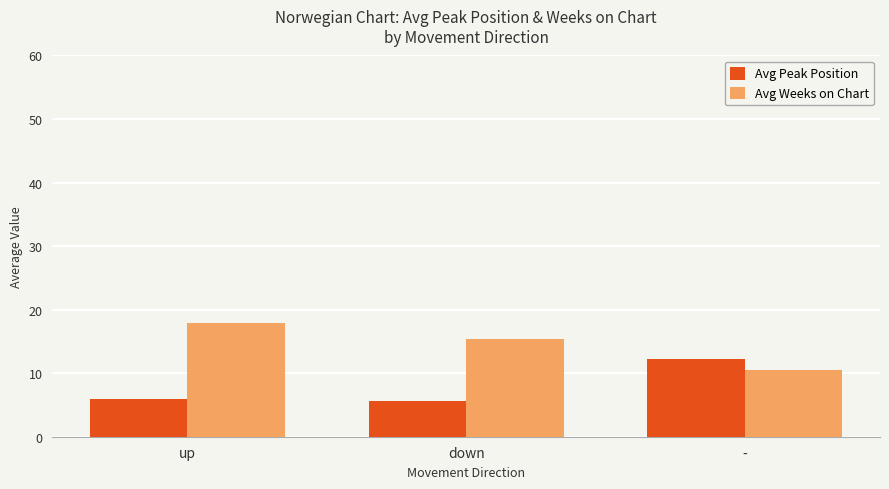

What is the average value of the Avg Weeks on Chart series?

14.6